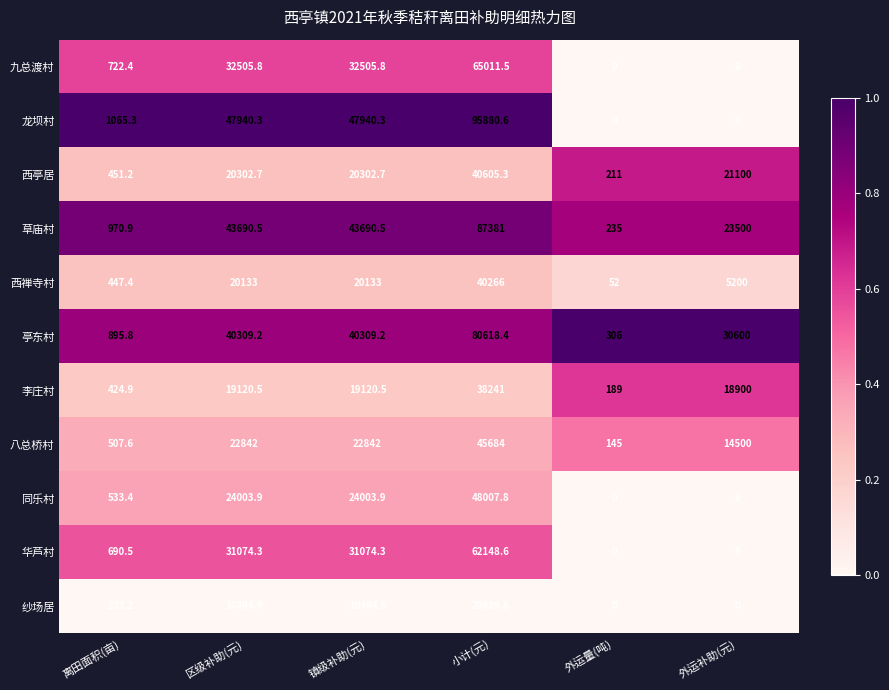

True or false: 华芦村 has a value of 139.5 at 离田面积(亩).

False